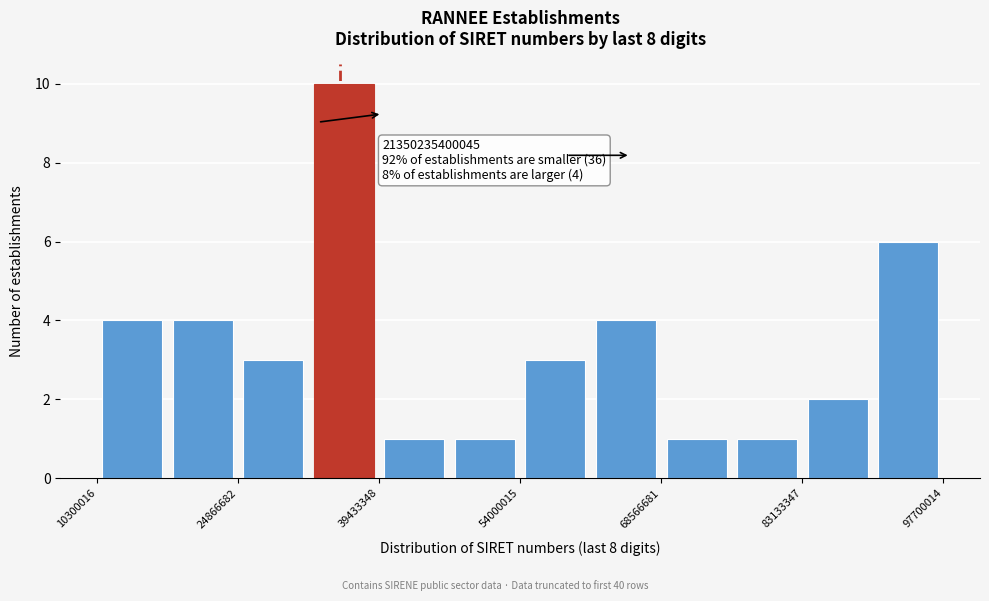

Read against the x-axis, roughly where is the centre of the tallest bar?

36000000